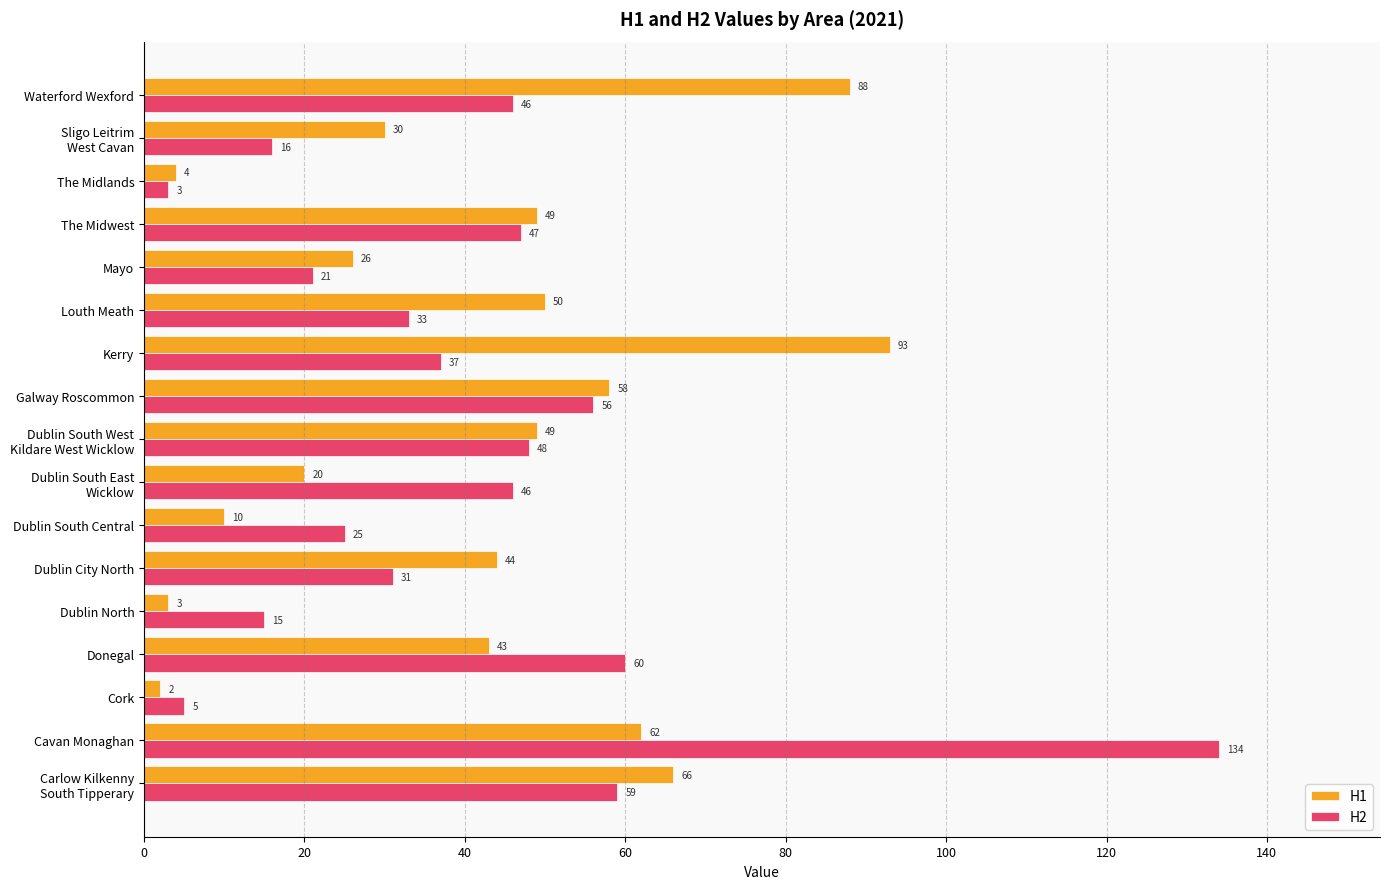

True or false: H1 has a value of 32 at The Midwest.

False